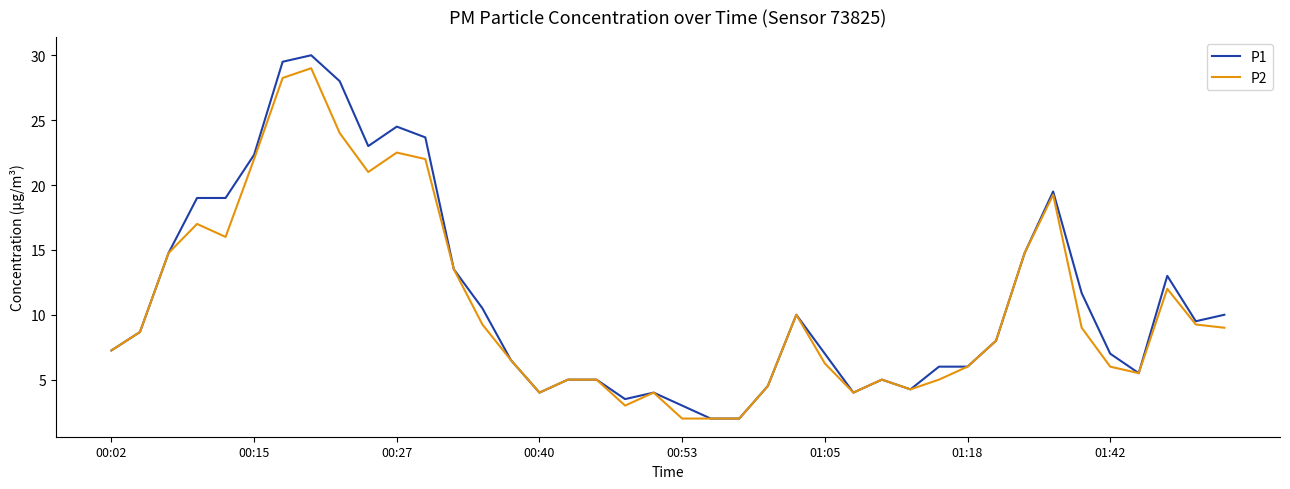

Which series has the widest spread of values?

P1